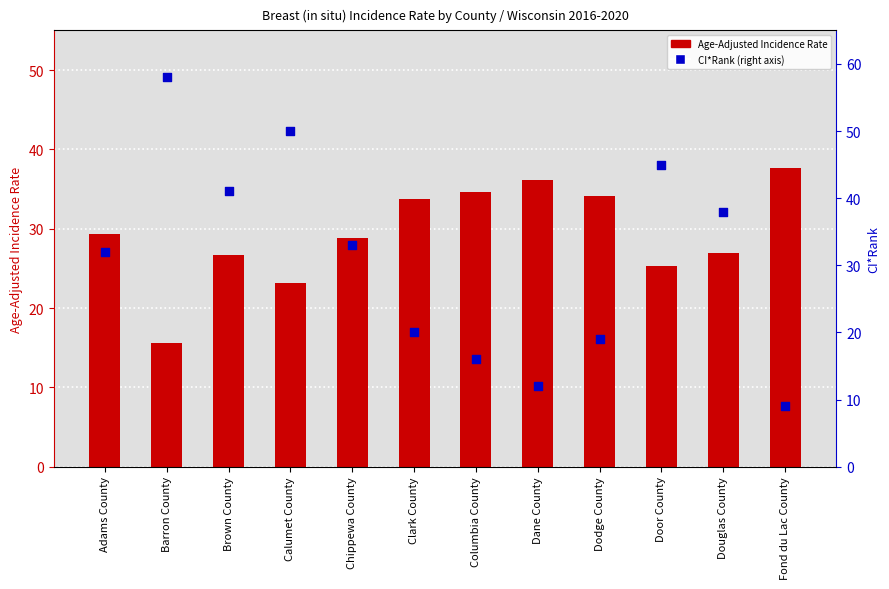

Which series reaches the minimum Y coordinate?

CI*Rank